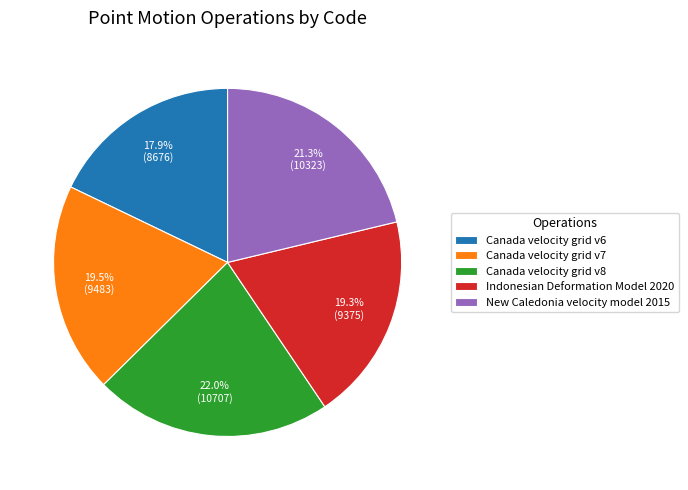

Which category has the biggest portion of the pie?

Canada velocity grid v8